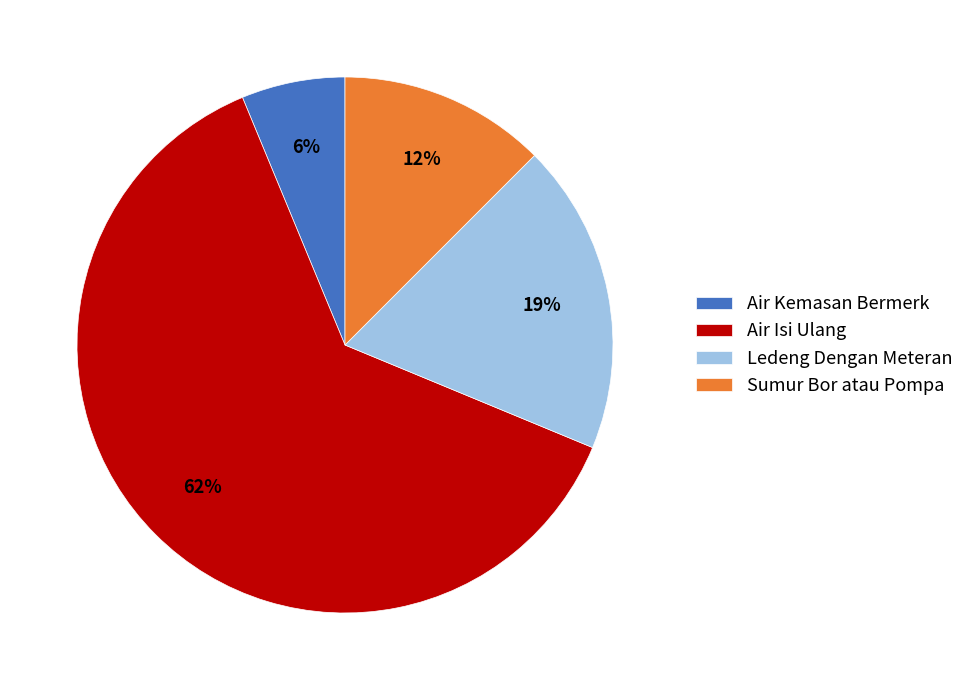

True or false: Sumur Bor atau Pompa accounts for 7% of the total.

False